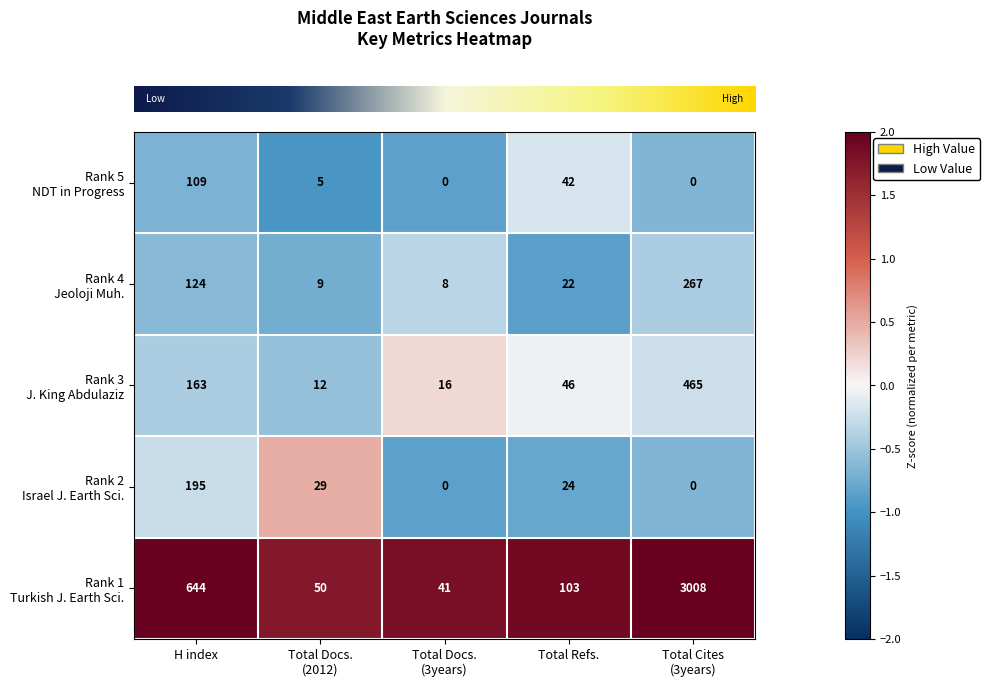

What is the greatest value displayed?

3008